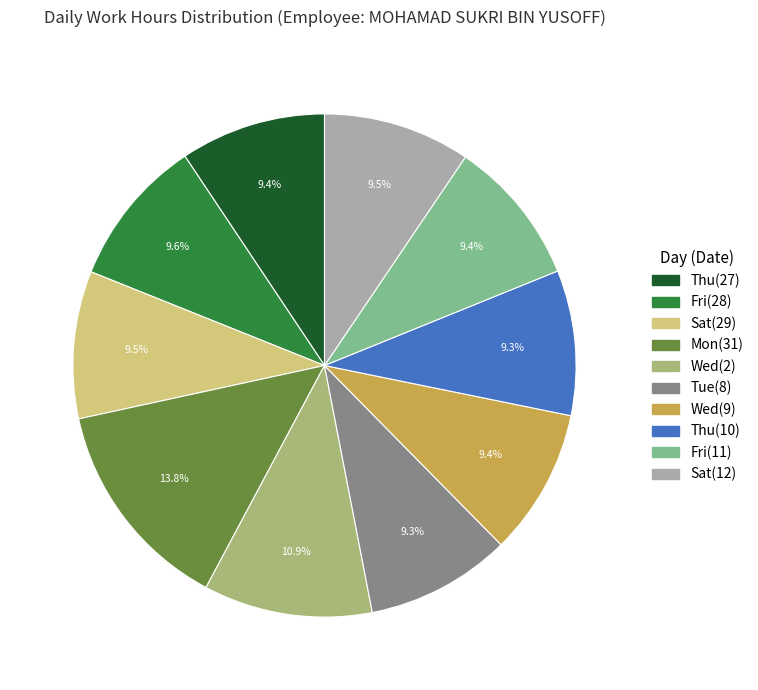

Is there any slice that represents more than half of the pie?

No